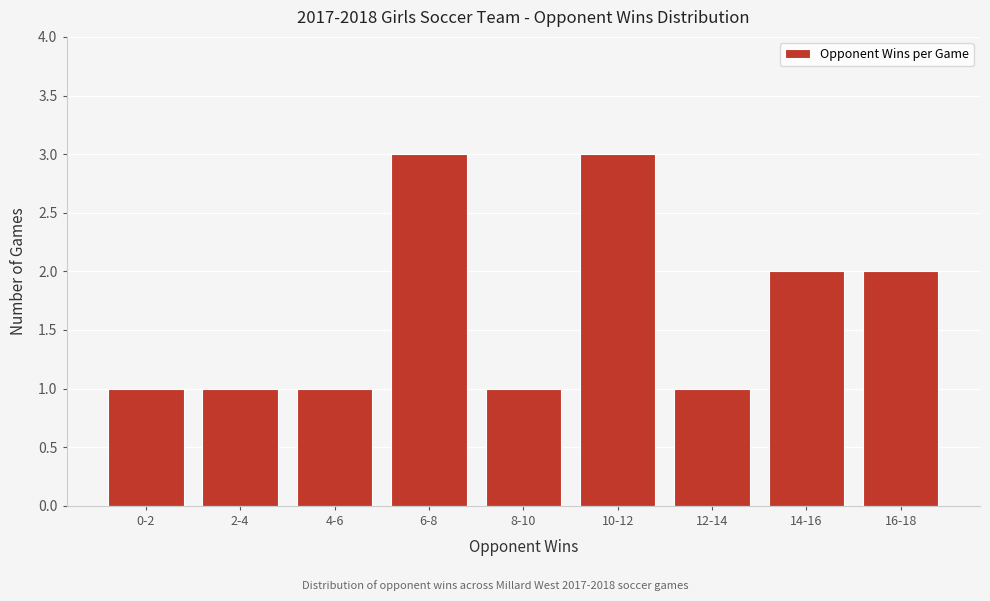

Reading left to right, list all the values displayed in this chart.

1	1	1	3	1	3	1	2	2